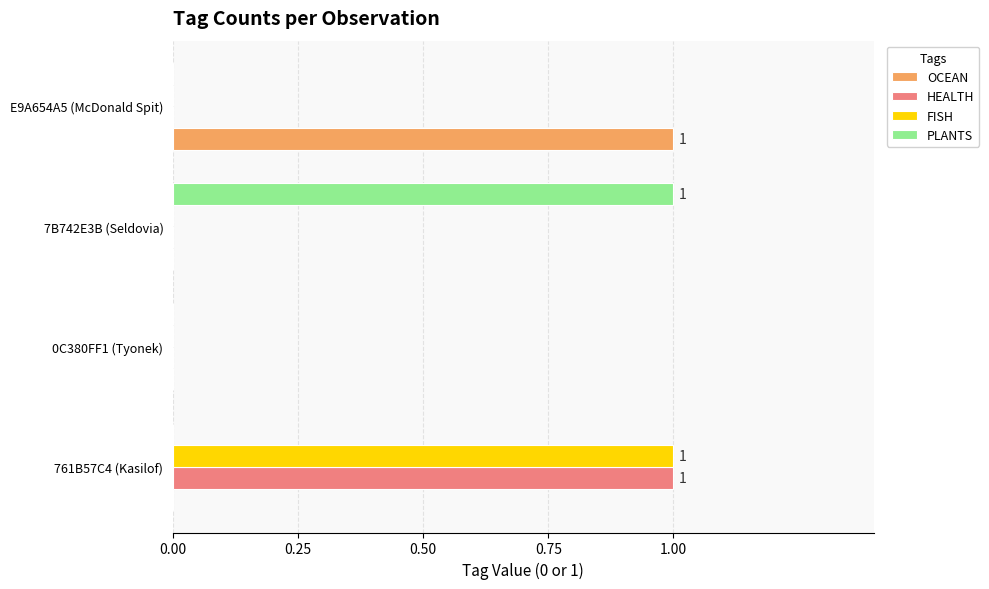

What is the greatest value displayed?

1